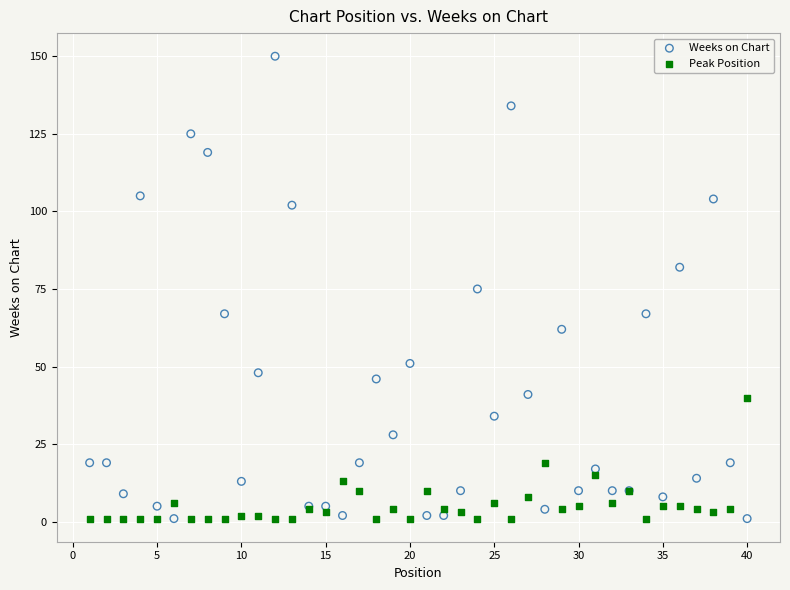

Which series reaches the maximum Y coordinate?

Weeks on Chart